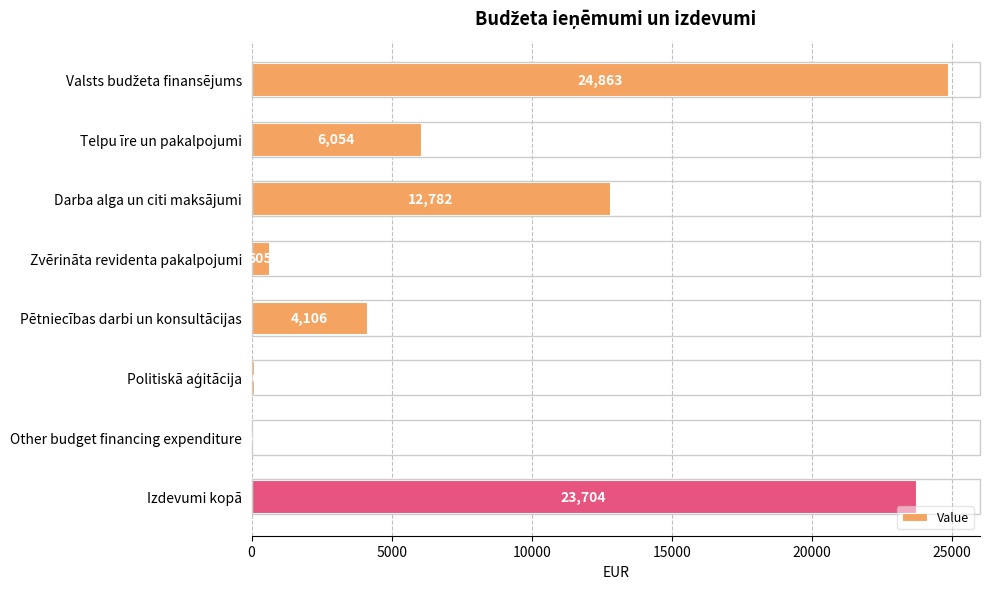

What is the maximum value shown in the chart?

24863